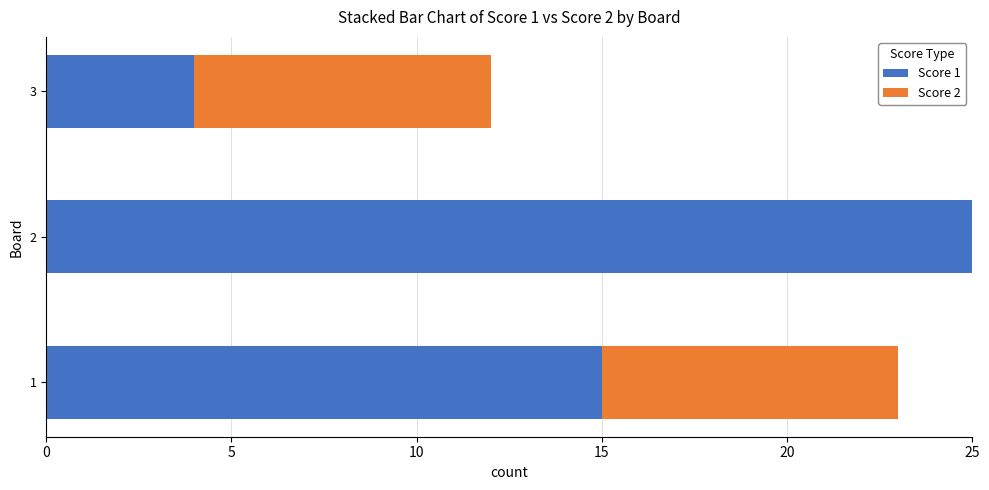

The value of Score 1 at 2 is 25. True or false?

True